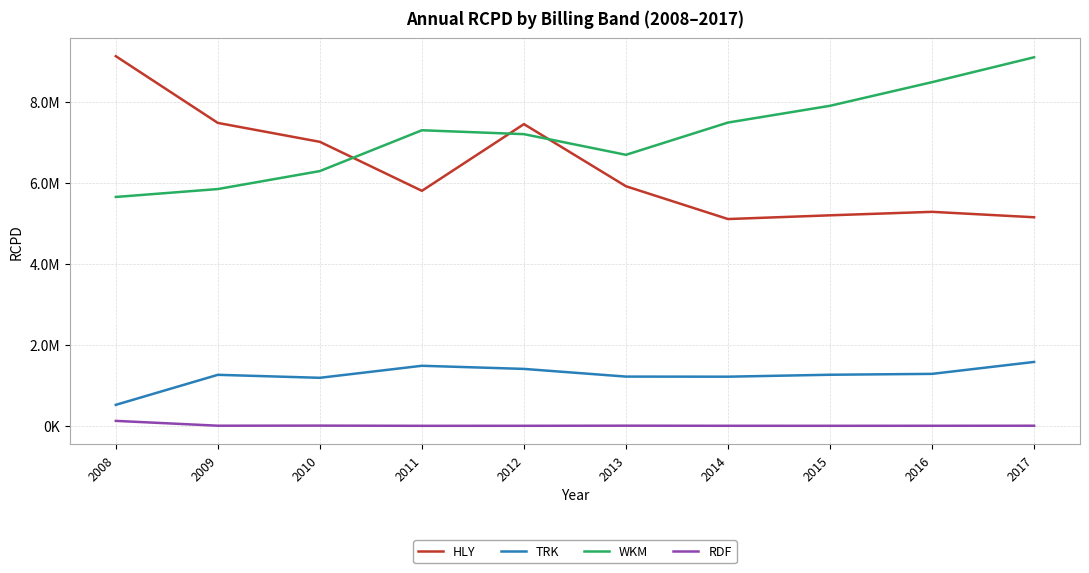

After their last crossing, which series has the higher values: WKM or HLY?

WKM